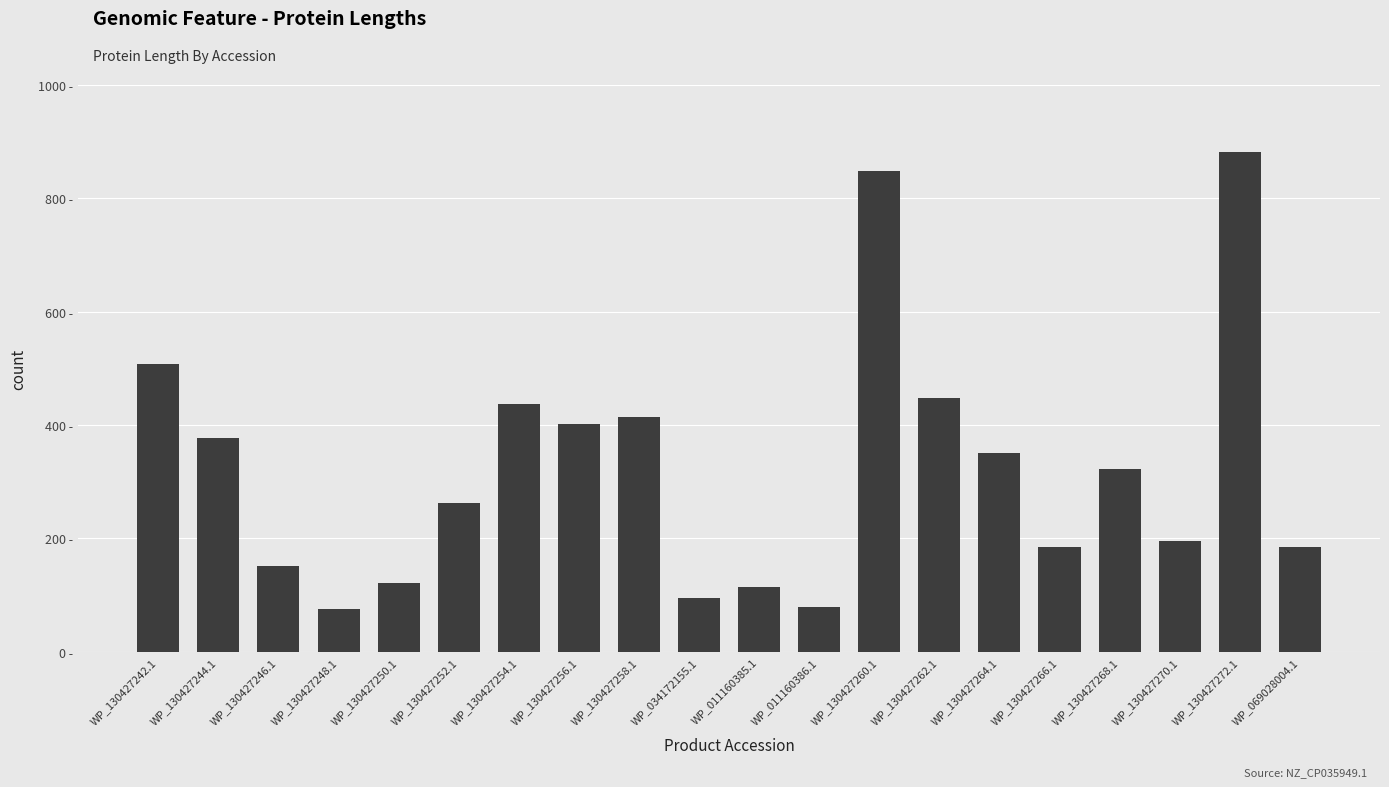

What is the sum of all values?

6456